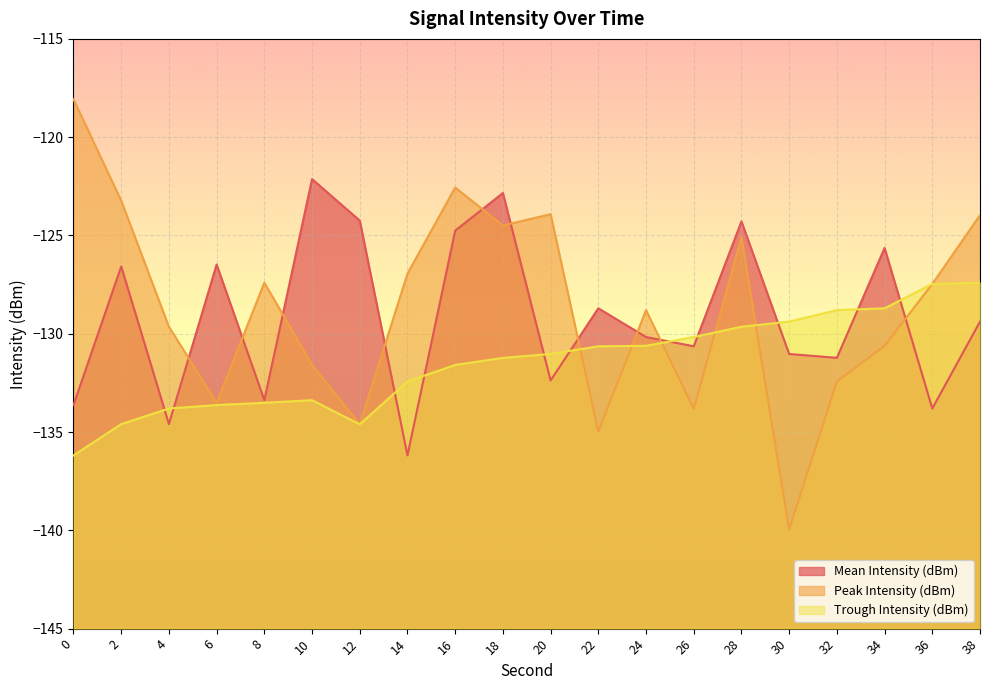

How many lines are shown in the chart?

3